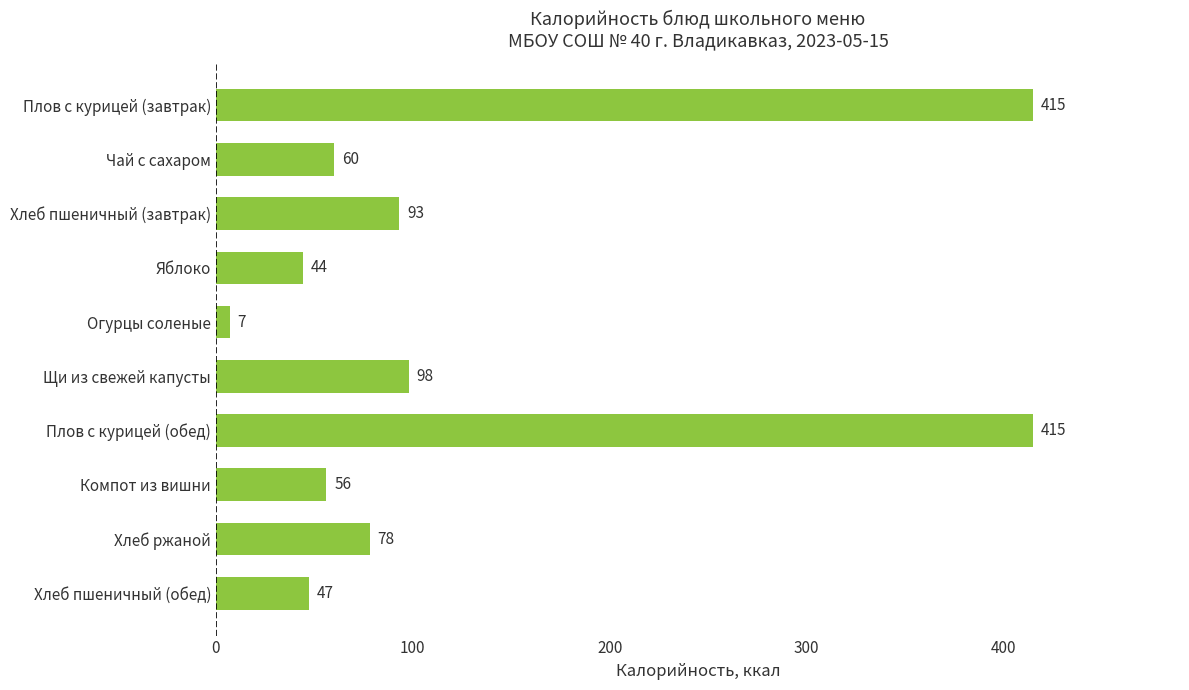

What is the label of the 3rd bar from the bottom?

Компот из вишни